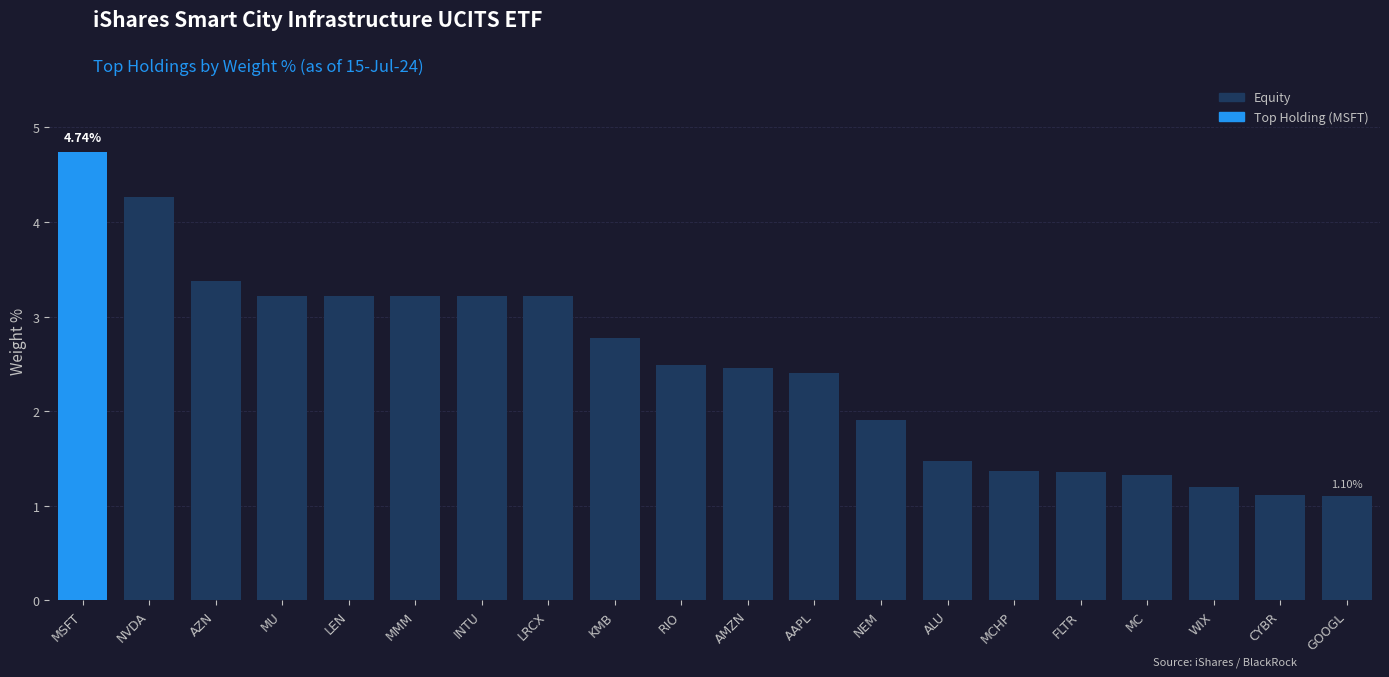

Where does the data first go above 2?

MSFT